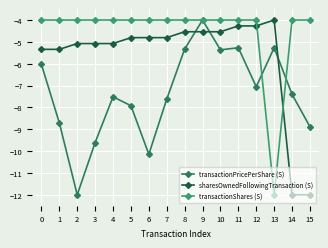

Reading left to right, what are all the values shown in this chart?

transactionPricePerShare (S): -6.0	-8.7	-12.0	-9.6	-7.5	-7.9	-10.1	-7.6	-5.3	-4.0	-5.4	-5.3	-7.1	-5.3	-7.4	-8.9
sharesOwnedFollowingTransaction (S): -5.3	-5.3	-5.1	-5.1	-5.1	-4.8	-4.8	-4.8	-4.5	-4.5	-4.5	-4.3	-4.3	-4.0	-12.0	-12.0
transactionShares (S): -4.0	-4.0	-4.0	-4.0	-4.0	-4.0	-4.0	-4.0	-4.0	-4.0	-4.0	-4.0	-4.0	-12.0	-4.0	-4.0